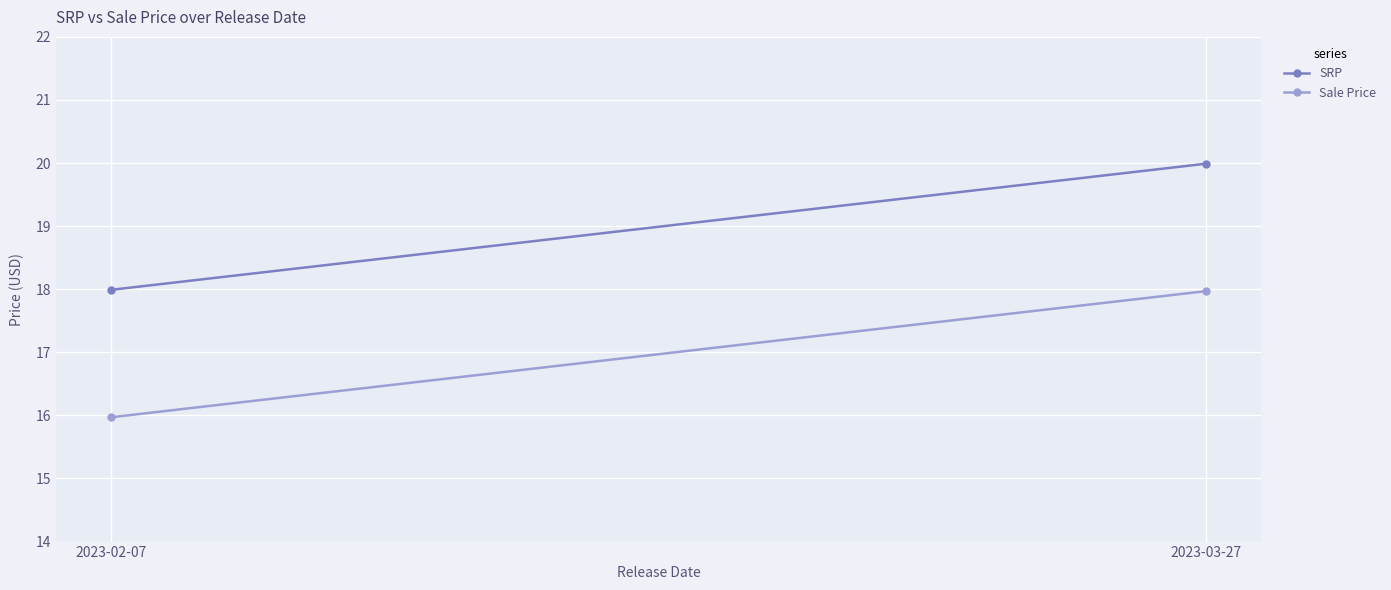

What position from the left is 2023-03-27?

2